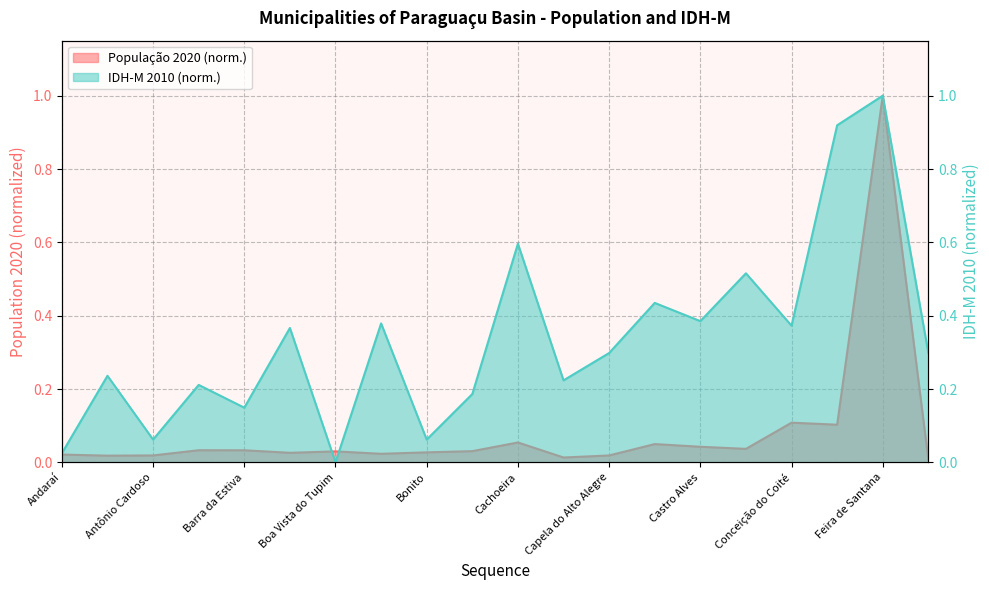

Which series ends up on top after the final intersection of População 2020 and IDH-M 2010?

IDH-M 2010